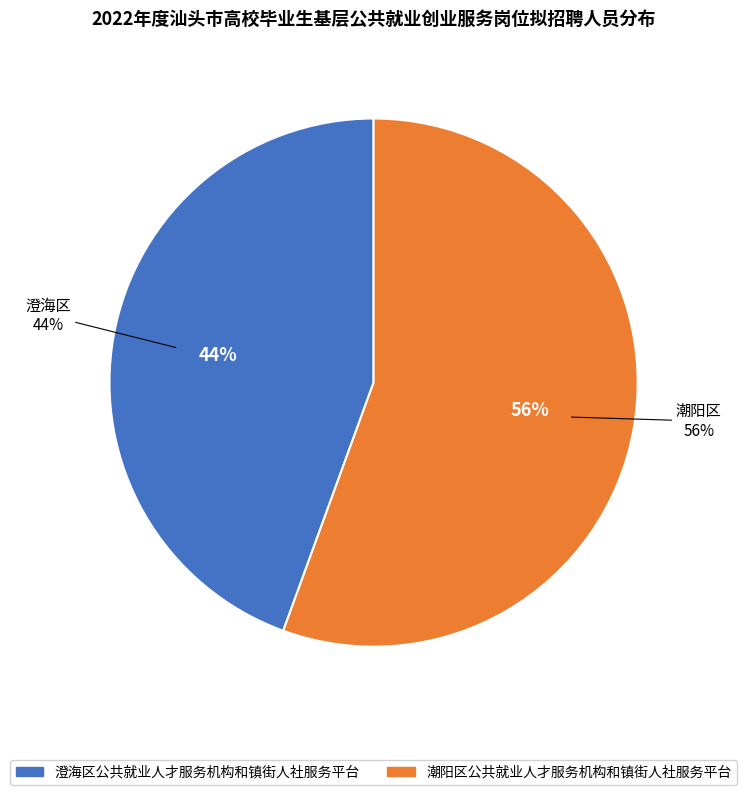

To the nearest percent, what is the combined percentage of 澄海区公共就业人才服务机构和镇街人社服务平台 and 潮阳区公共就业人才服务机构和镇街人社服务平台?

100%